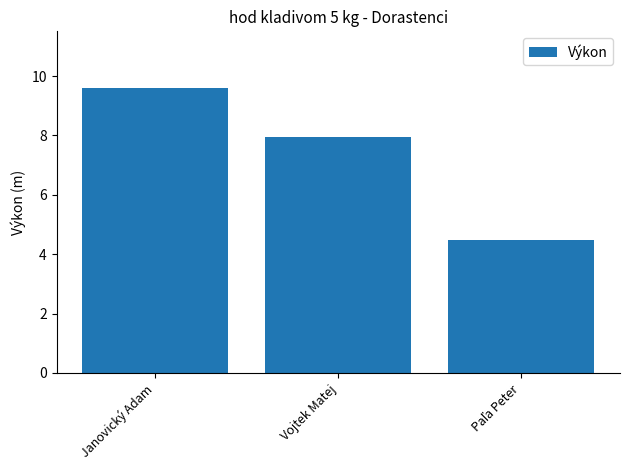

What is the value of the 1st bar from the left?

9.6